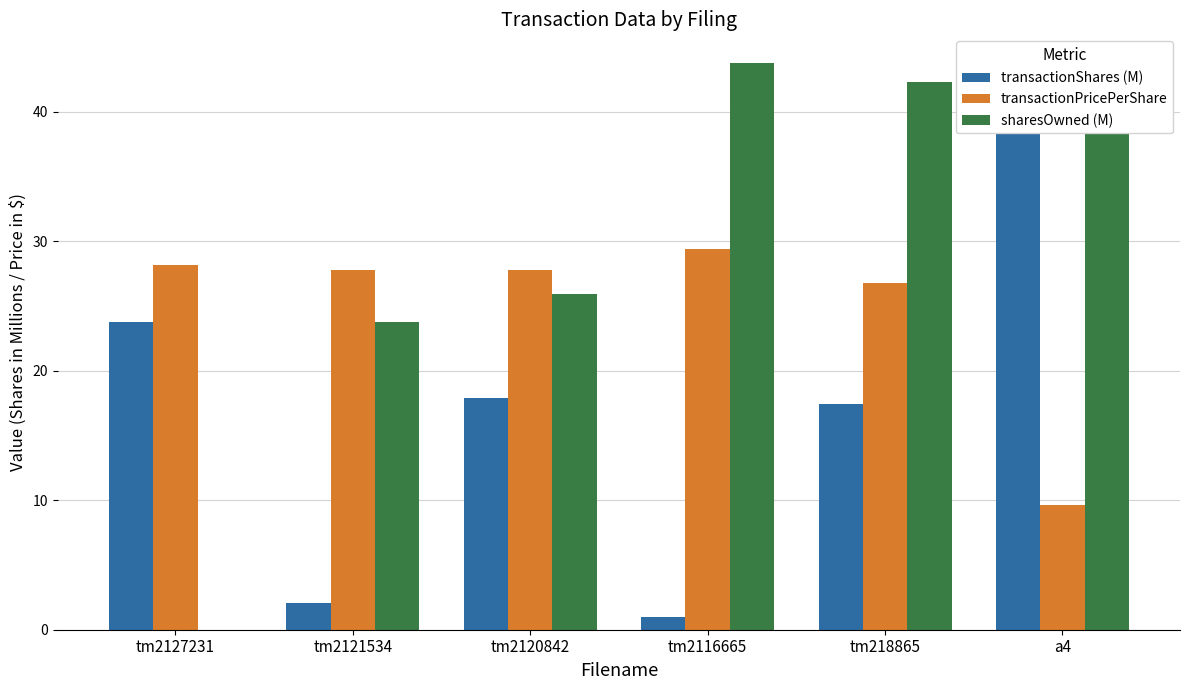

Reading right to left, what are all the values shown in this chart?

transactionShares (M): a4=43.3	tm218865=17.4	tm2116665=0.9	tm2120842=17.9	tm2121534=2.1	tm2127231=23.8
transactionPricePerShare: a4=9.6	tm218865=26.8	tm2116665=29.4	tm2120842=27.8	tm2121534=27.8	tm2127231=28.2
sharesOwned (M): a4=43.3	tm218865=42.3	tm2116665=43.8	tm2120842=25.9	tm2121534=23.8	tm2127231=0.0